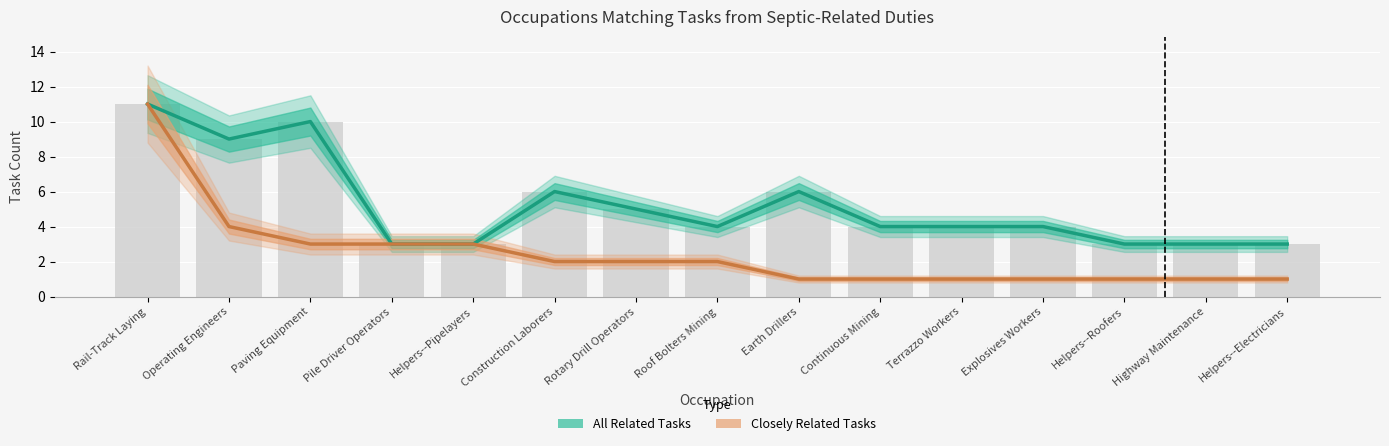

How many groups of bars are there?

15